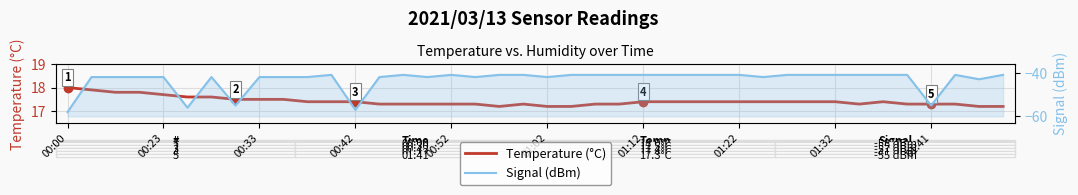

What value does the Temperature (°C) series have at 21?

17.2